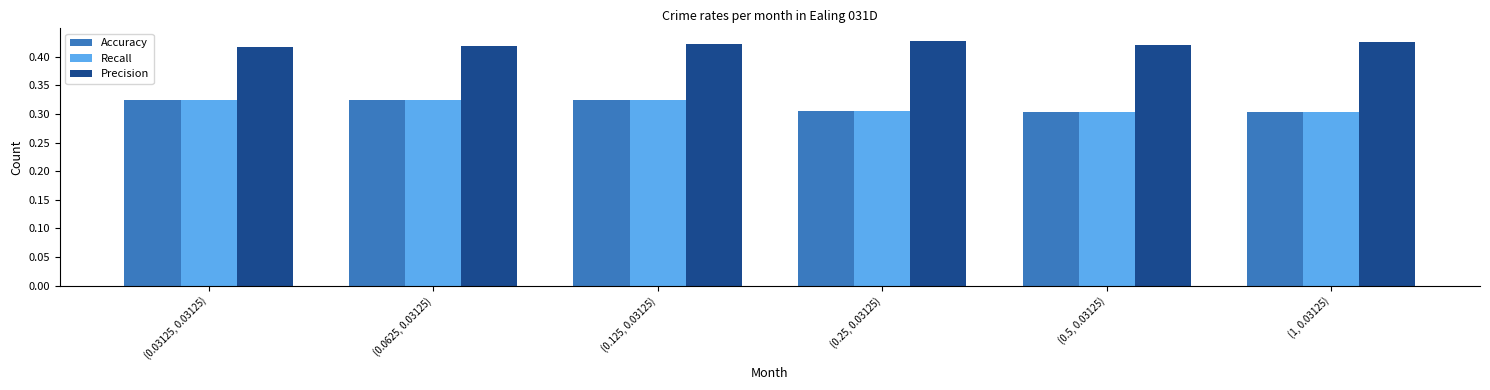

The Recall series shows 0.3 at (0.0625, 0.03125). True or false?

True